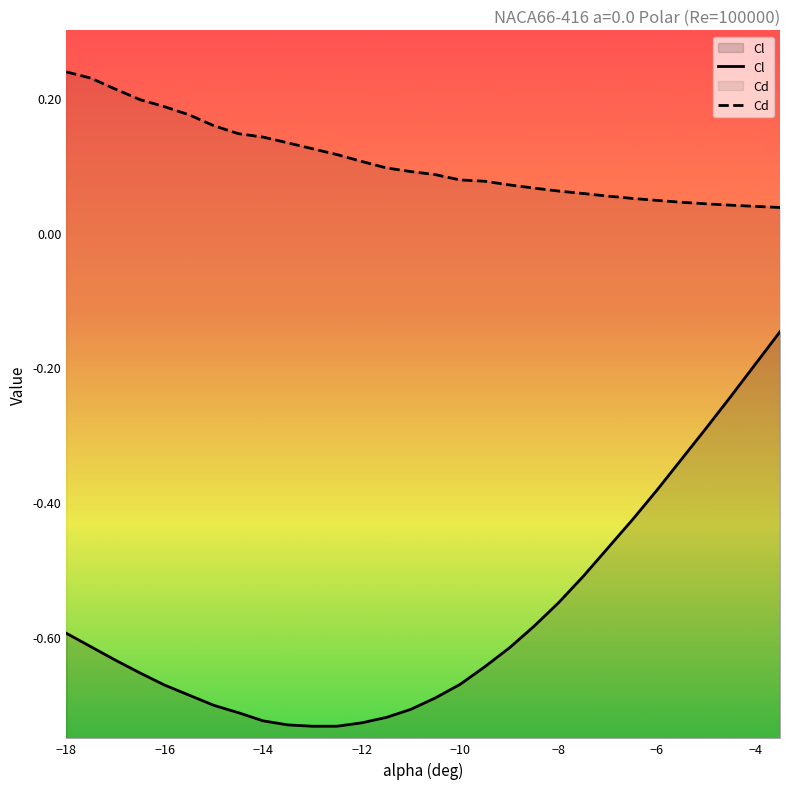

Between -11.5 and -4, which is larger?

-4